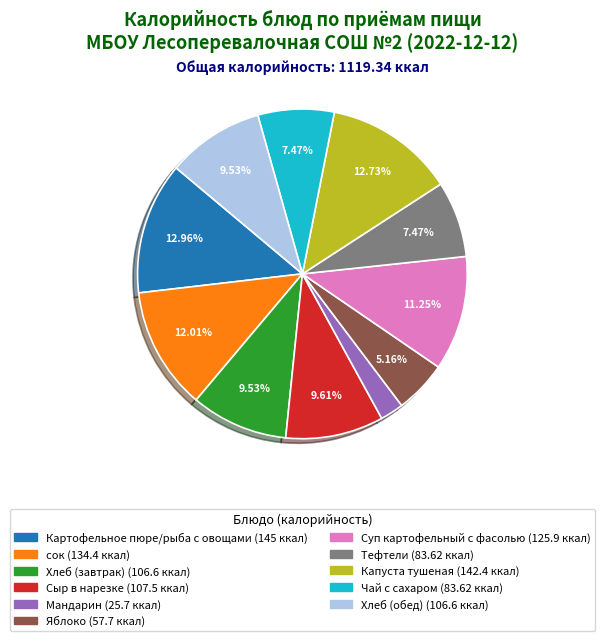

Between Мандарин and сок, which is larger?

сок